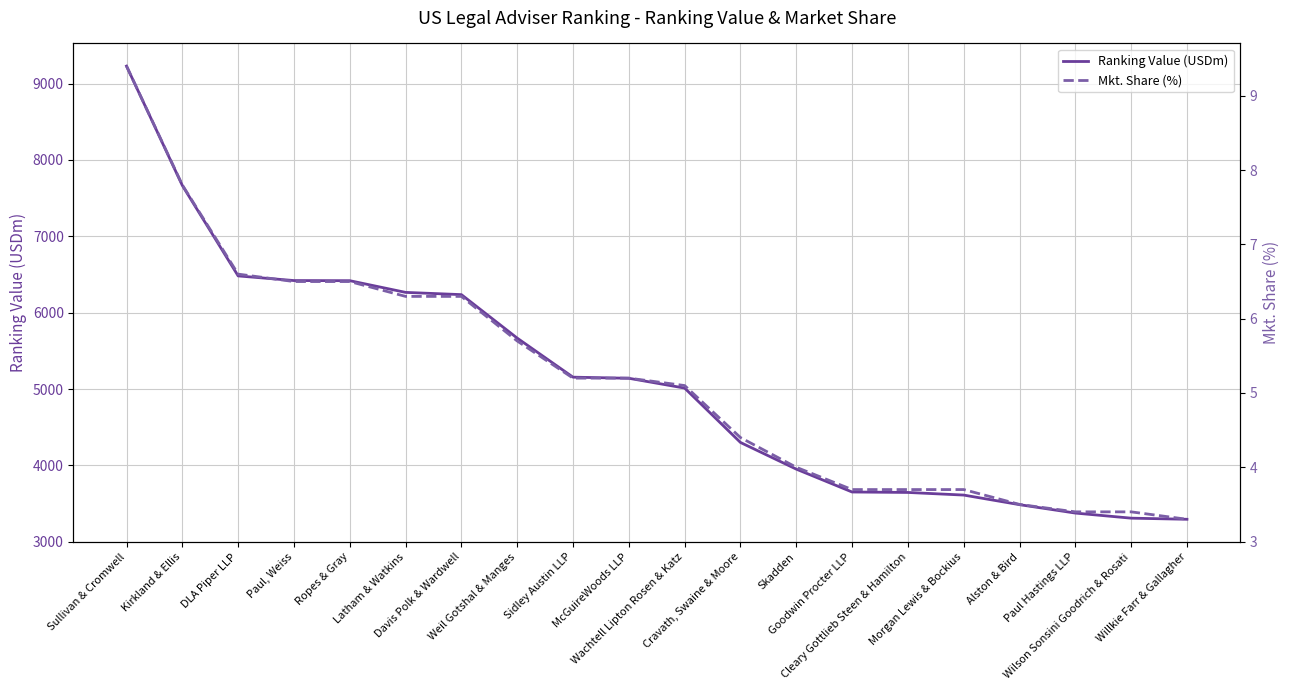

What is the difference between the second highest and minimum values in the Mkt. Share (%) series?

4.5